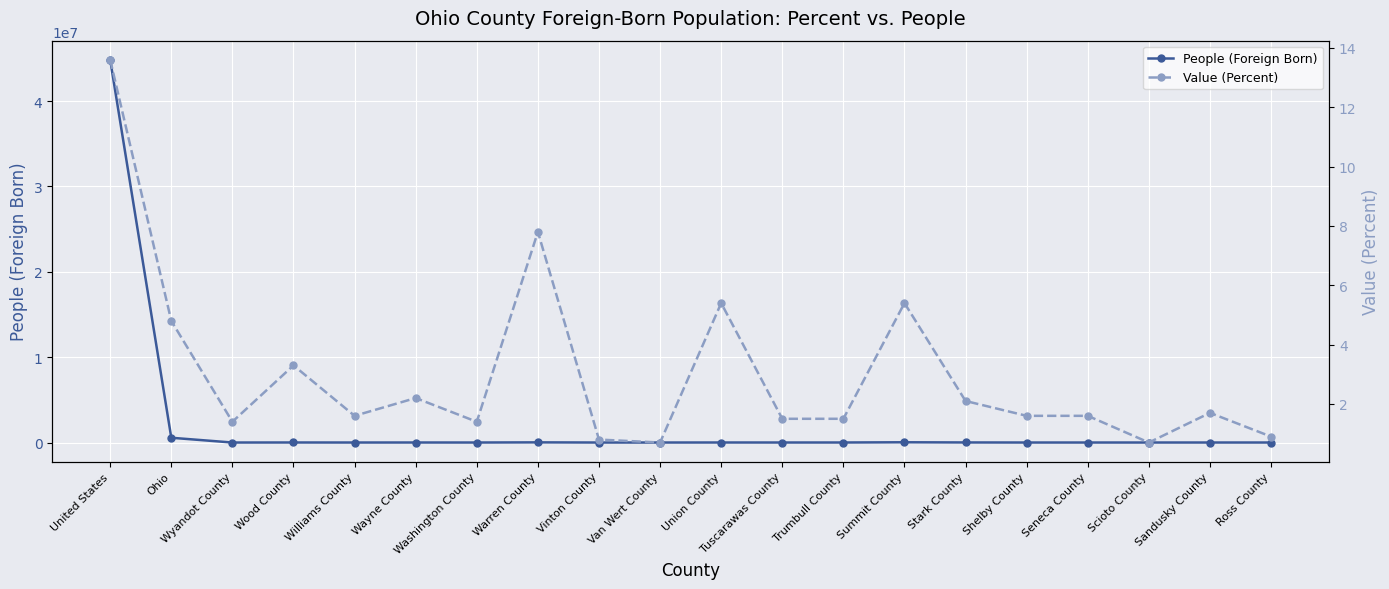

True or false: People (Foreign Born) and Value (Percent) intersect in this chart.

False